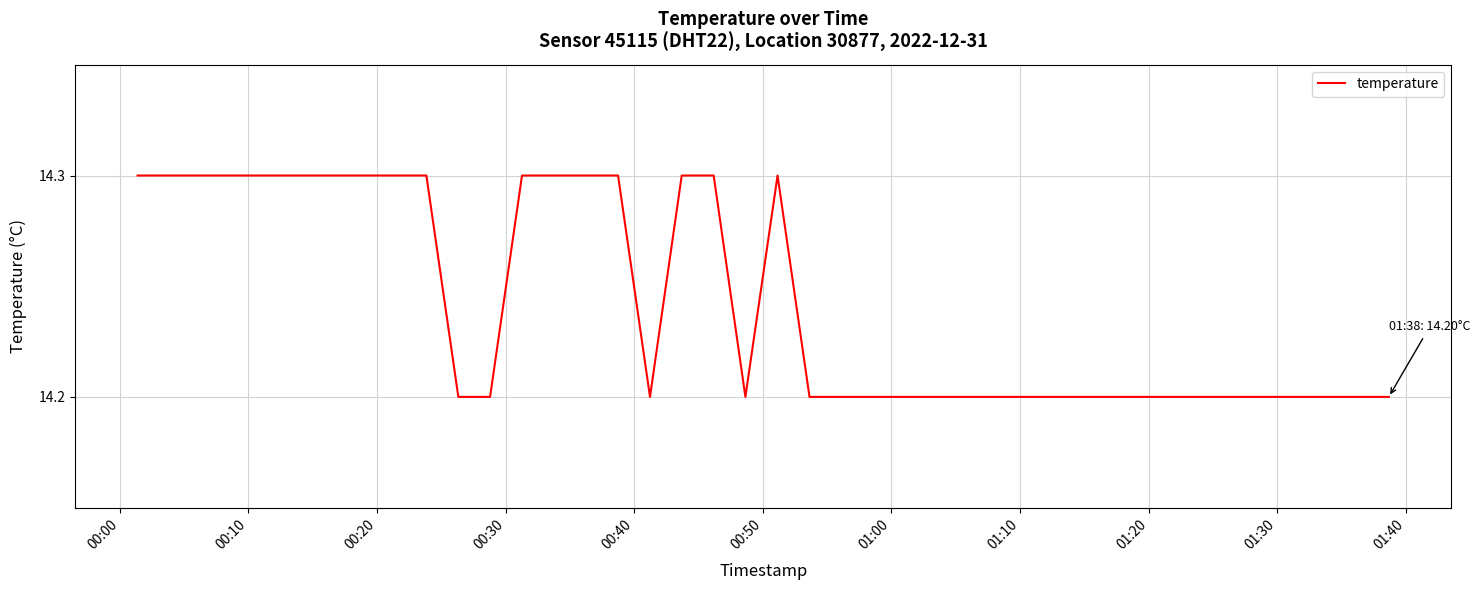

What is the minimum value shown in the chart?

14.2